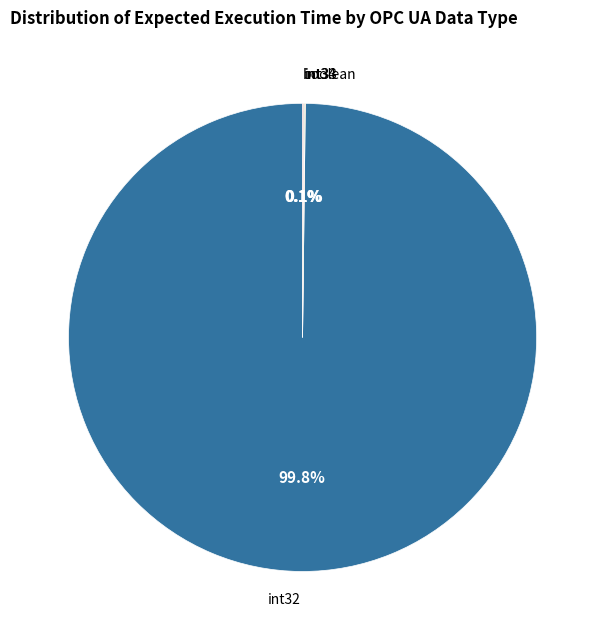

Which slice is the largest?

int32